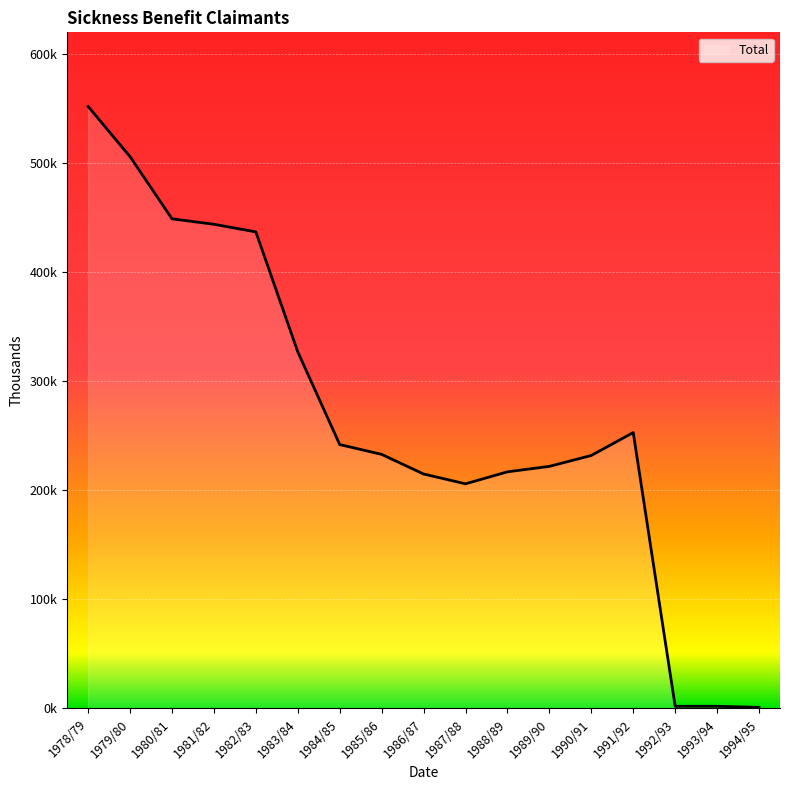

Reading left to right, extract all data points from this chart.

1978/79=552	1979/80=506	1980/81=449	1981/82=444	1982/83=437	1983/84=327	1984/85=242	1985/86=233	1986/87=215	1987/88=206	1988/89=217	1989/90=222	1990/91=232	1991/92=253	1992/93=2	1993/94=2	1994/95=1